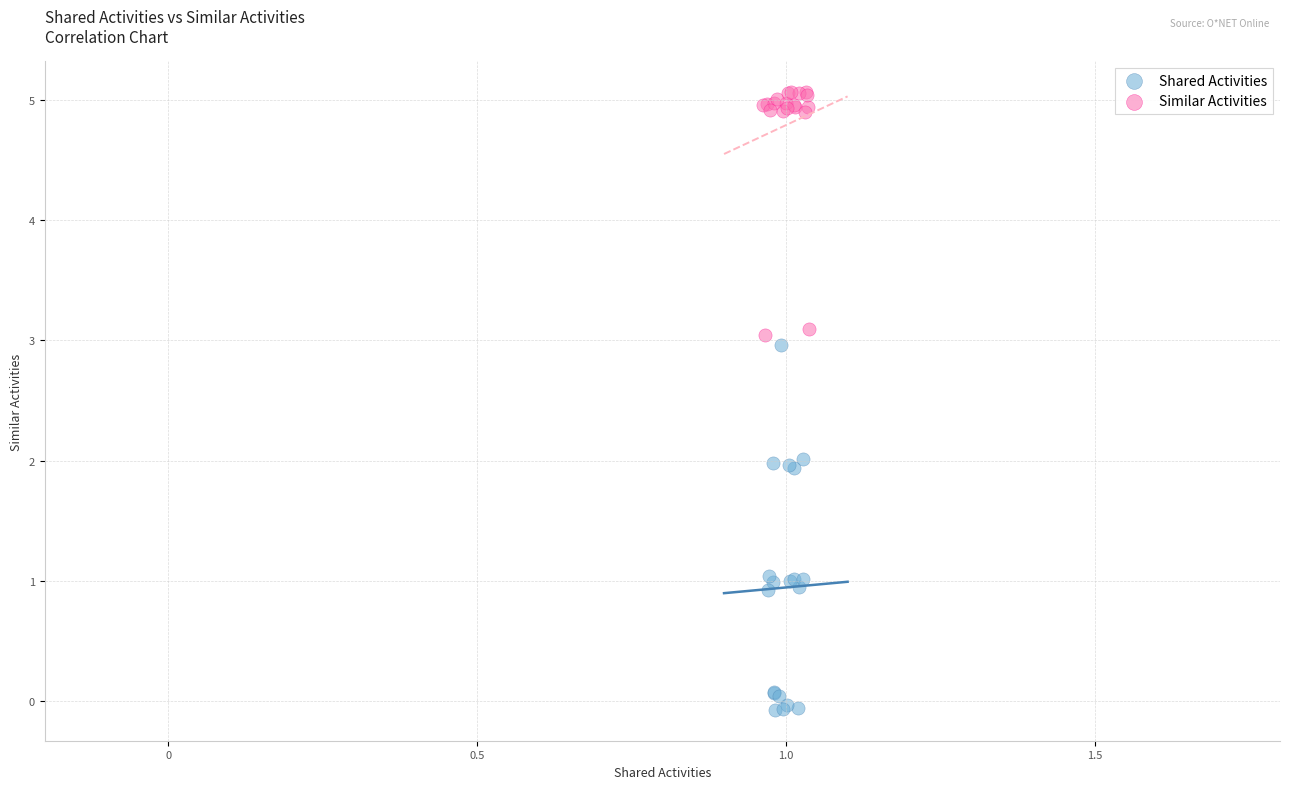

Which series has the widest spread of Y values?

Shared Activities